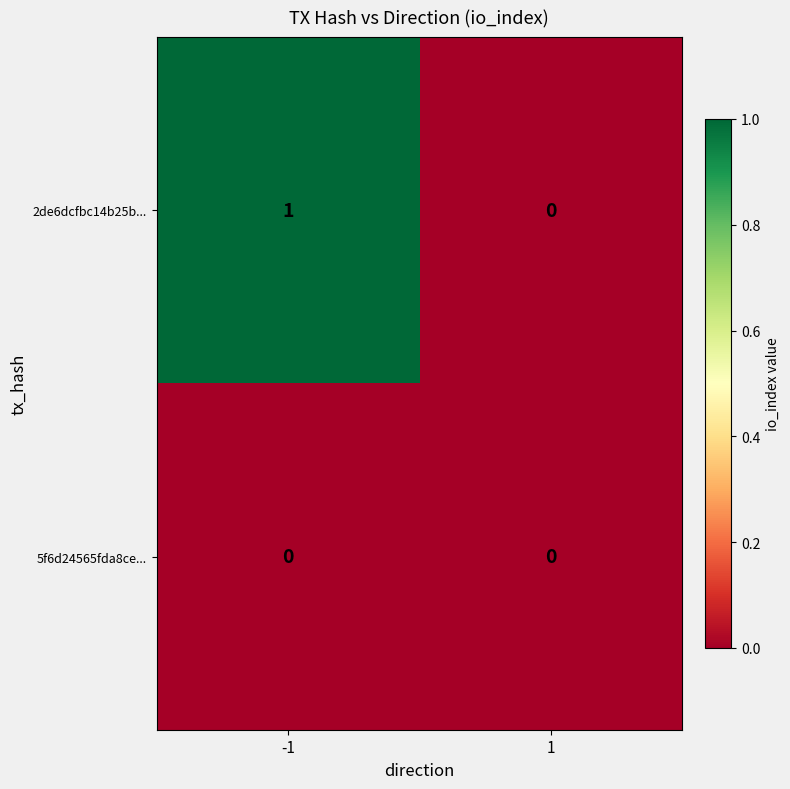

Between -1 and 1, which series saw the biggest shift?

2de6dcfbc14b25b...